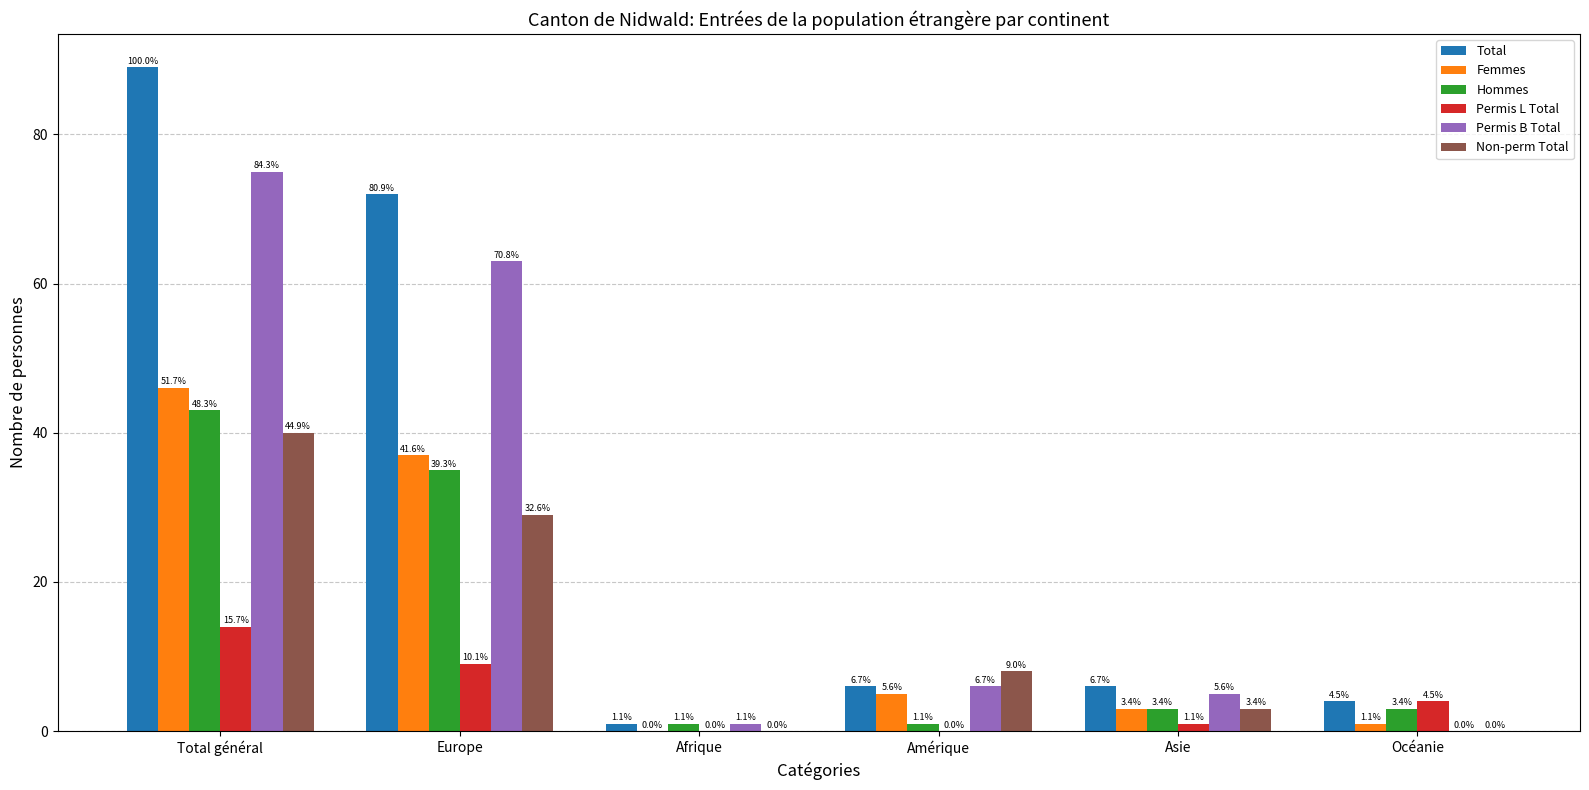

Rank the series by their maximum value, from lowest to highest.

Permis L Total, Non-perm Total, Hommes, Femmes, Permis B Total, Total